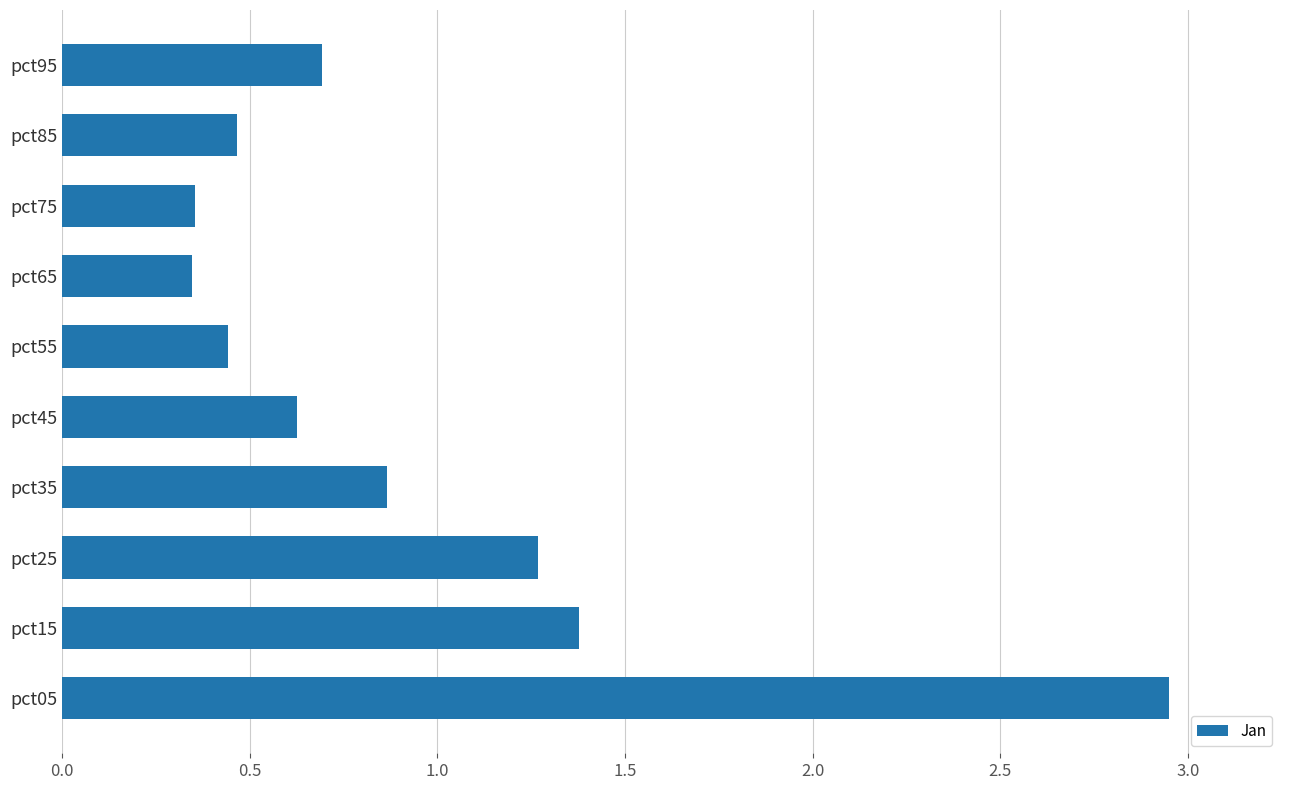

What is the difference between the maximum and minimum values?

2.6